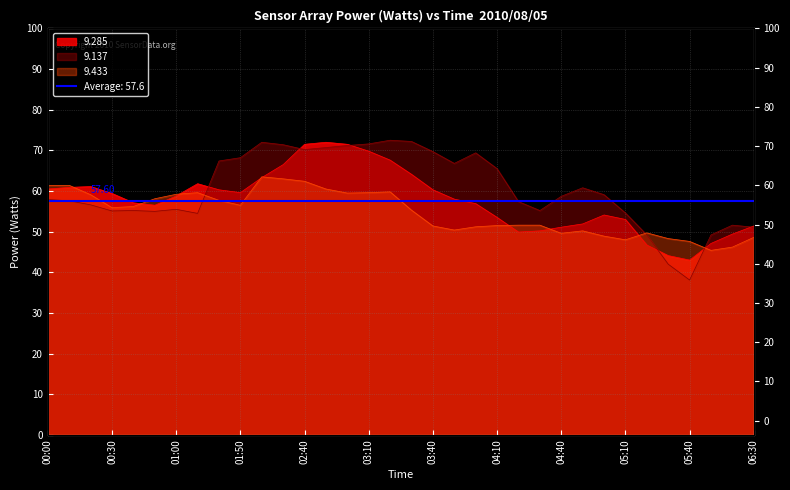

At which category does the chart reach its minimum across all series?

05:40